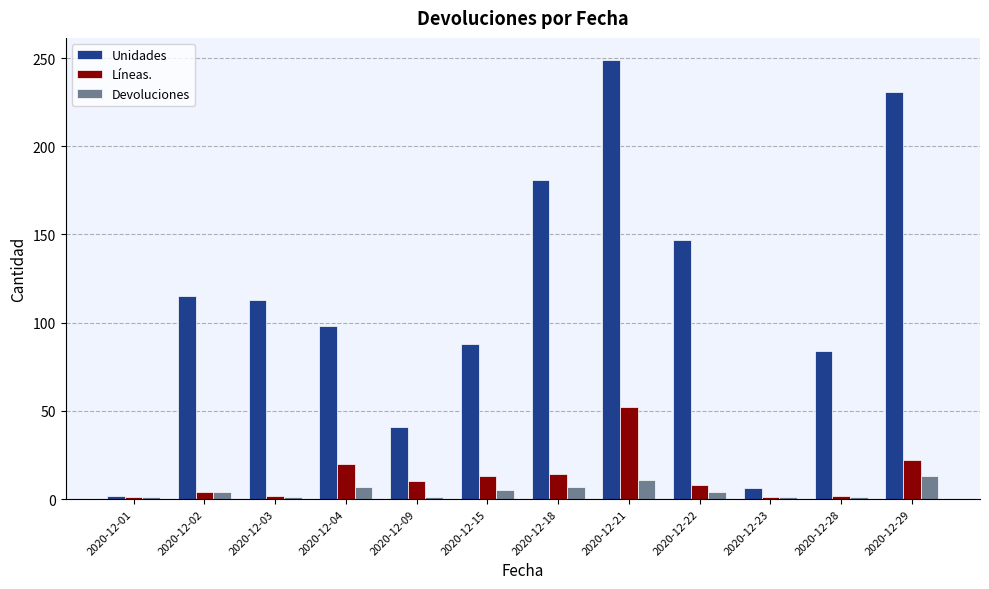

Which series has the largest total across all categories?

Unidades